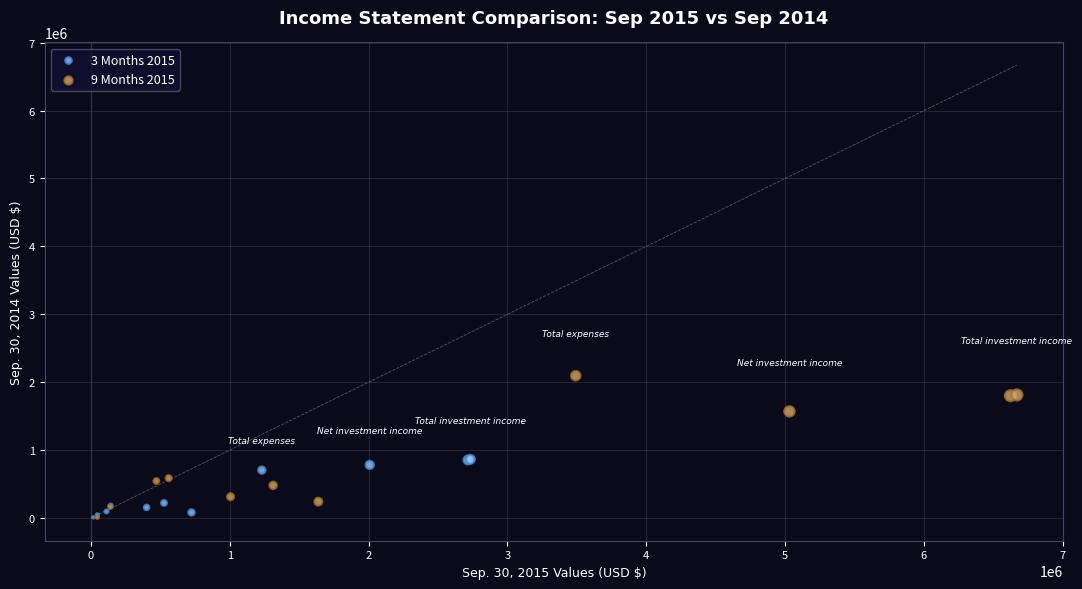

Which series reaches the maximum Y coordinate?

9 Months 2015